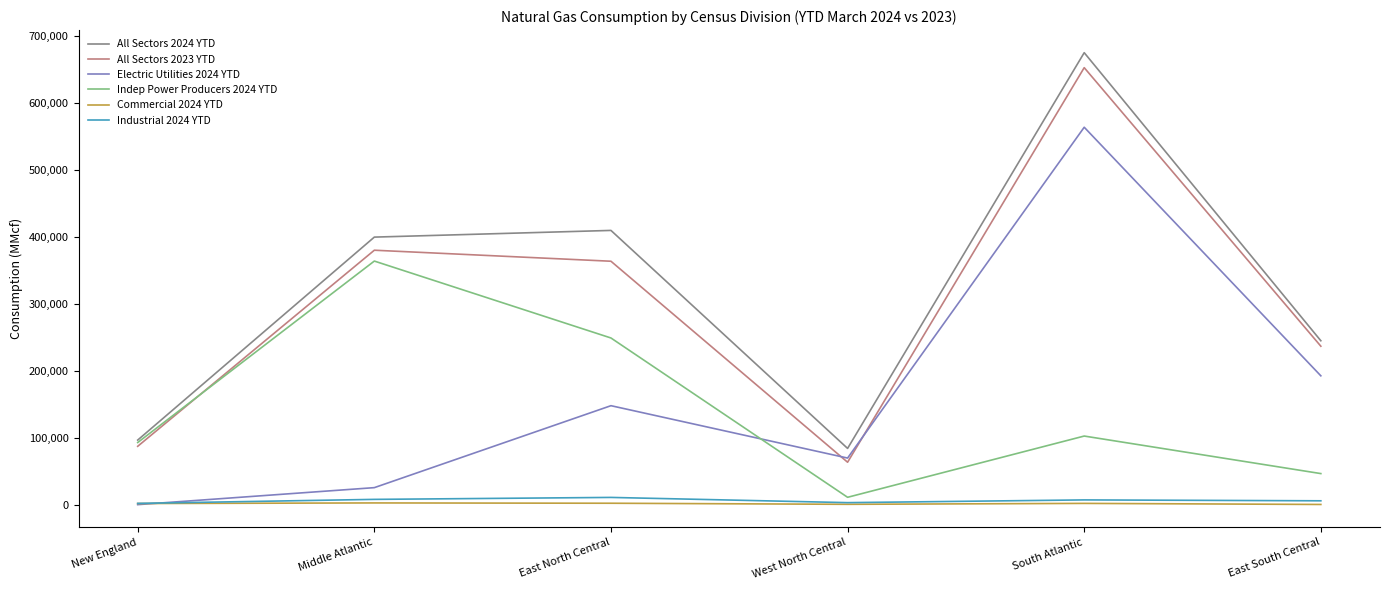

True or false: Electric Utilities 2024 YTD has a value of 25391 at Middle Atlantic.

True